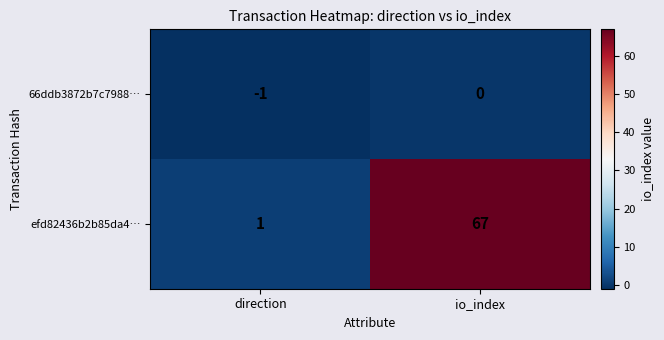

At which label is efd82436b2b85da4… closest to 34?

direction